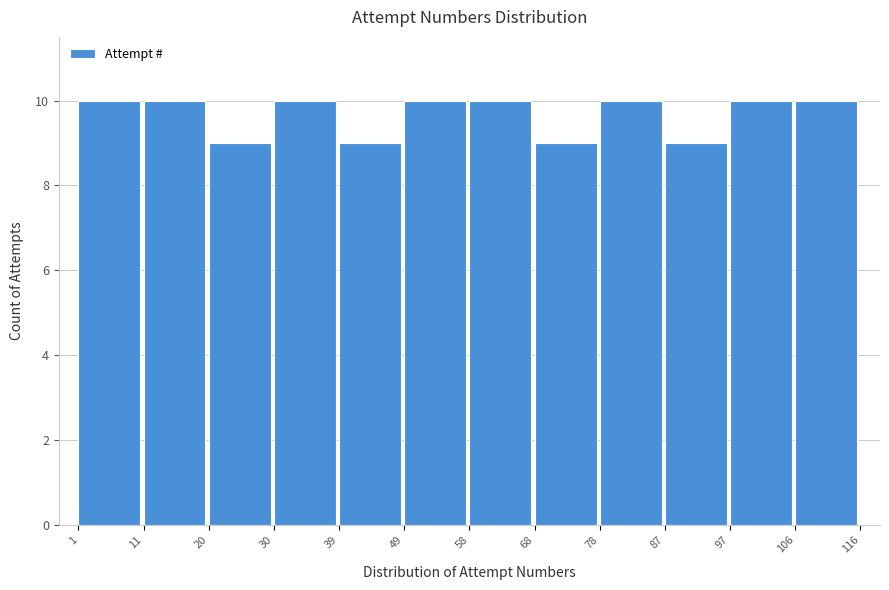

What is the height of the bar covering 58 to 68 on the x-axis? The values are not printed on the chart, so give them approximately, as read against the axis.

10